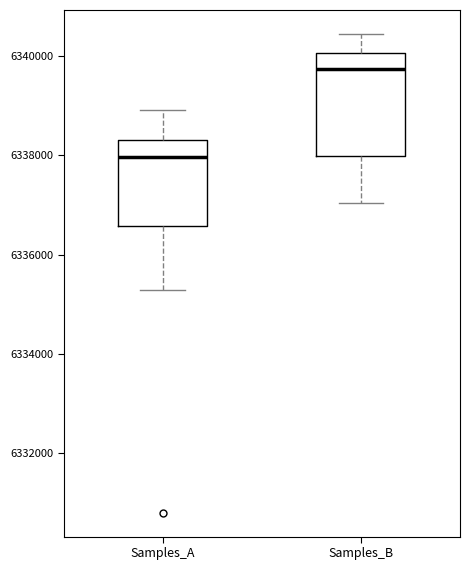

Reading left to right, transcribe this box plot: for each box, give where its median line is, the range the box spans, and where its two whiskers end, as read against the y-axis. The values are not printed on the chart, so give them approximately, as read against the axis.

Samples_A: median 6338000, box 6336600 to 6338400, whiskers 6335200 to 6339000
Samples_B: median 6339800, box 6338000 to 6340000, whiskers 6337000 to 6340400